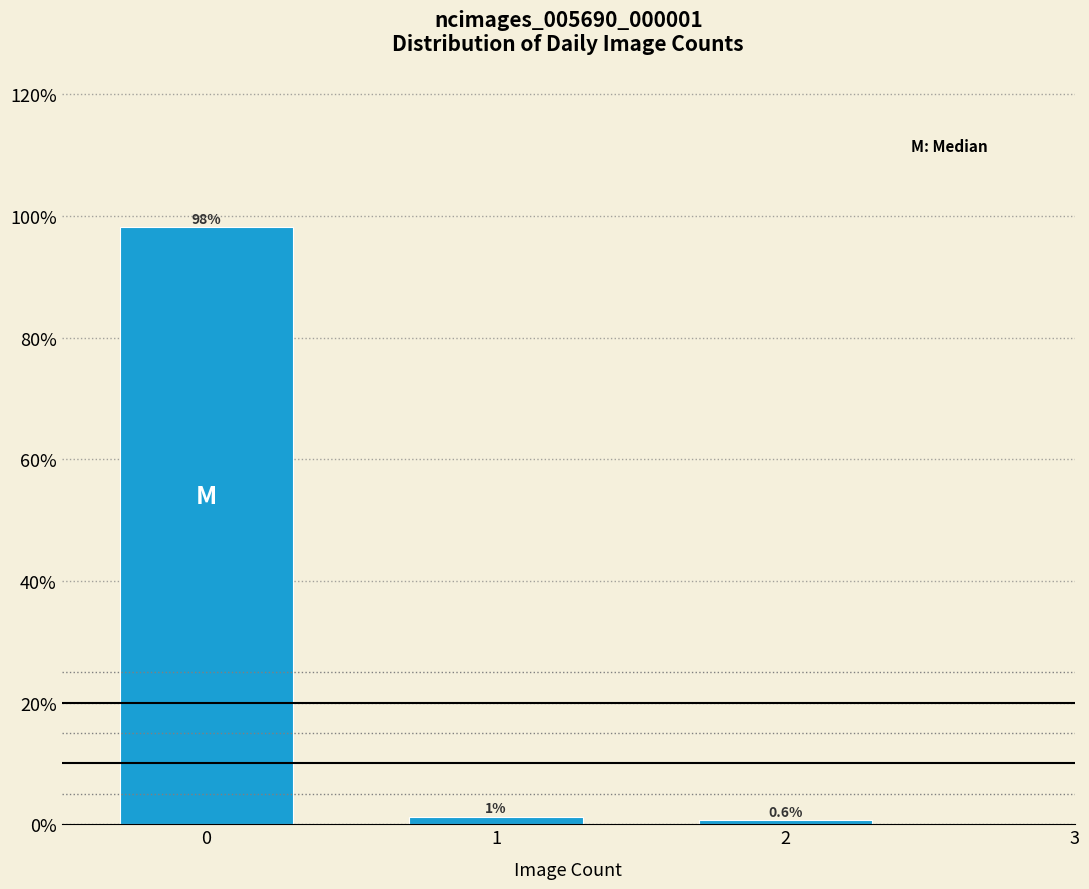

What is the greatest value displayed?

98.1